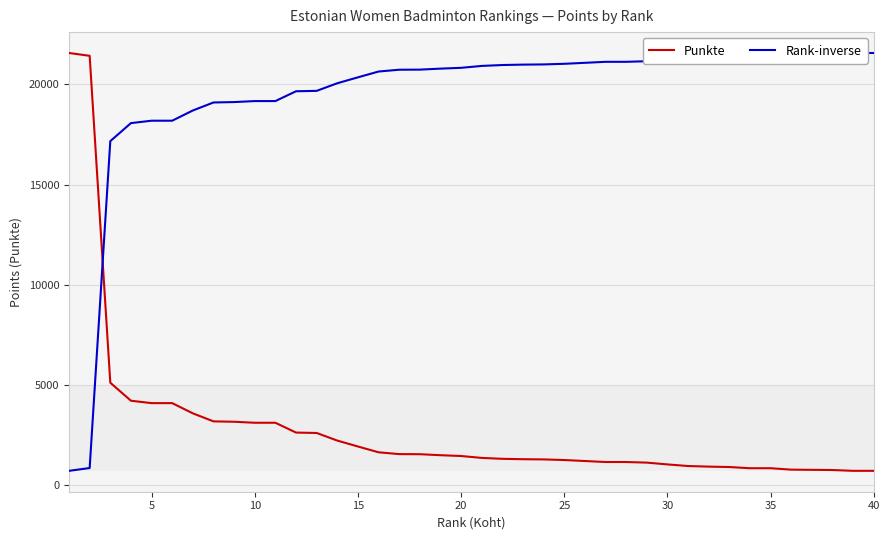

Between 17 and 16, which is larger?

16